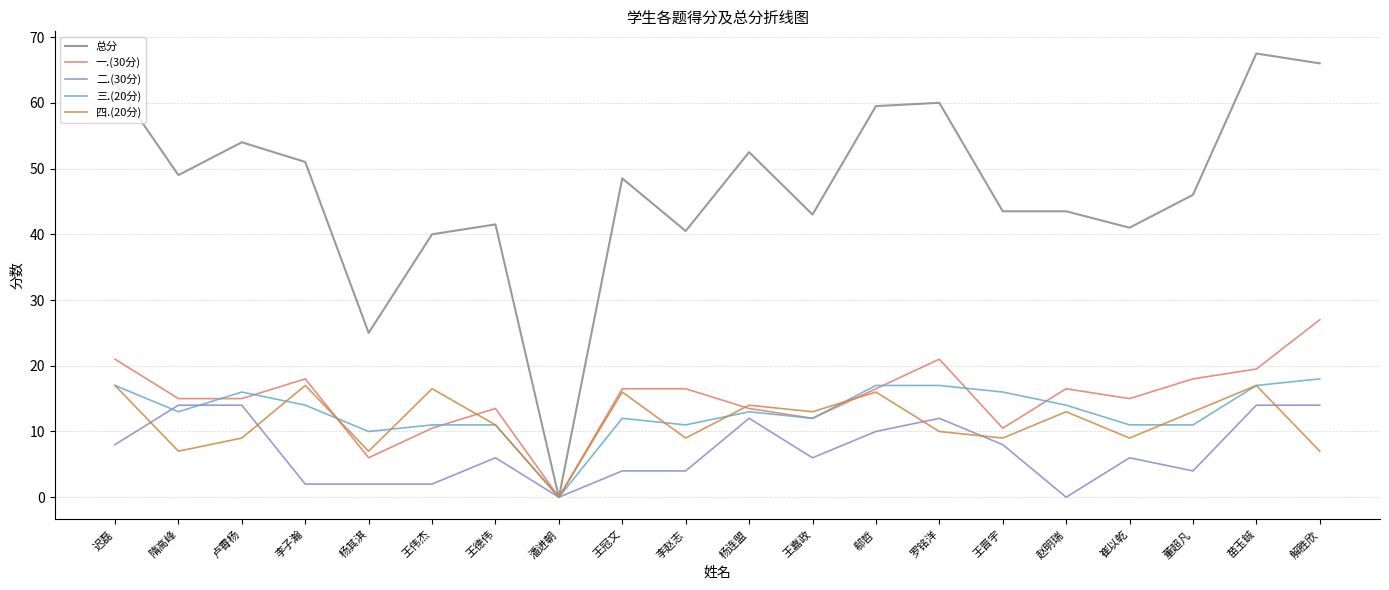

What is the sum of all 总分 values?

935.0